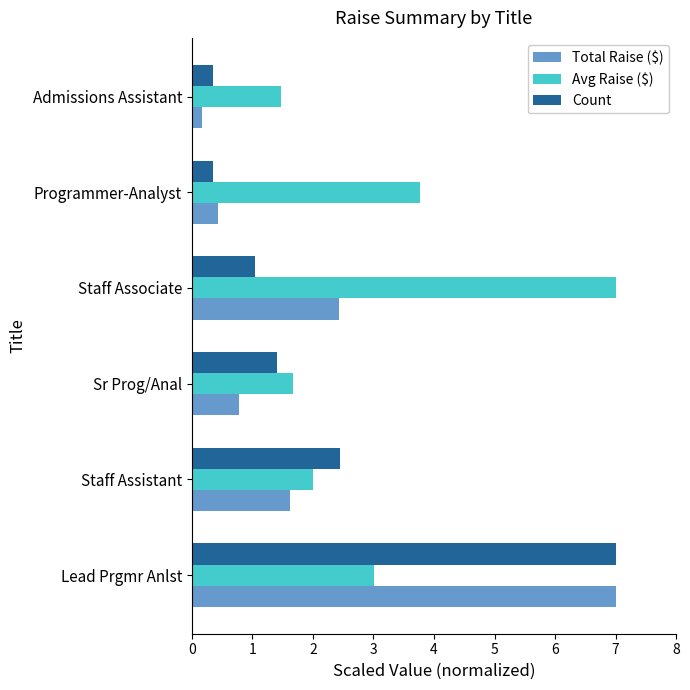

List the labels in order of Avg Raise ($) value, smallest first.

Admissions Assistant, Sr Prog/Anal, Staff Assistant, Lead Prgmr Anlst, Programmer-Analyst, Staff Associate